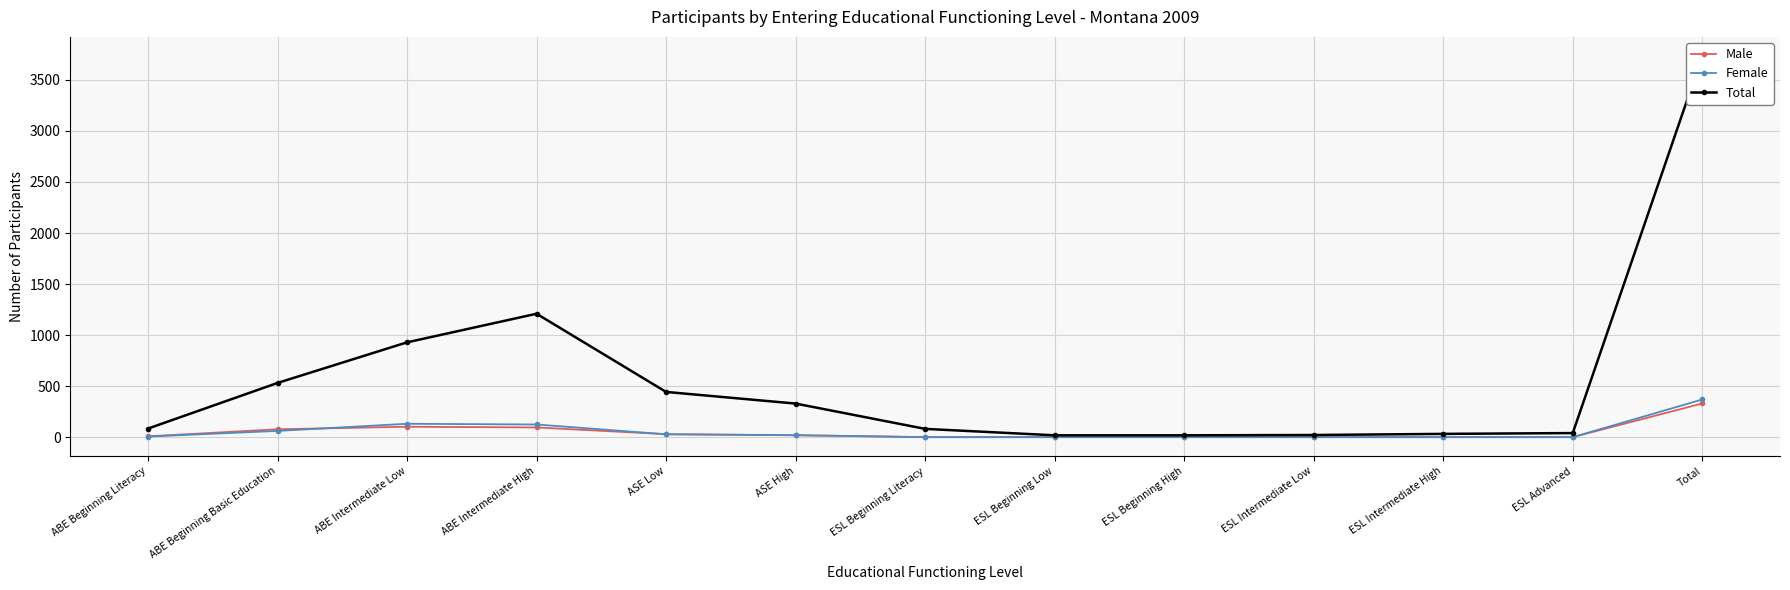

Which series has the largest total across all categories?

Total